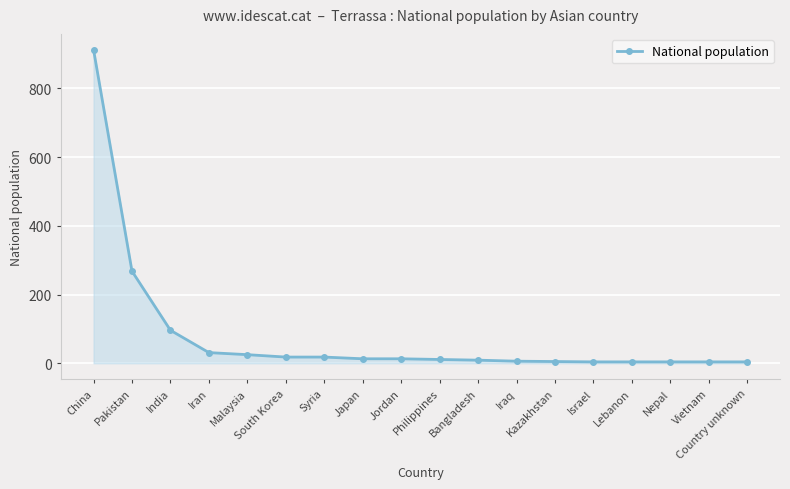

The chart shows a value of 268 at Pakistan. True or false?

True